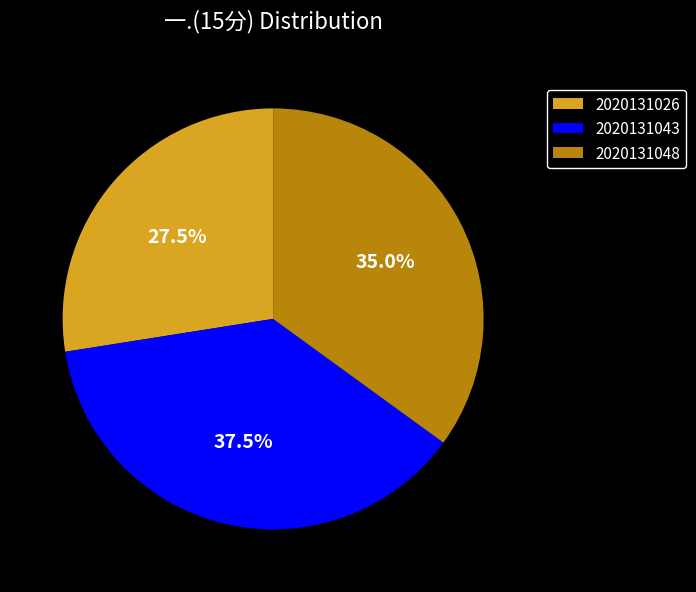

Is there any slice that represents more than half of the pie?

No